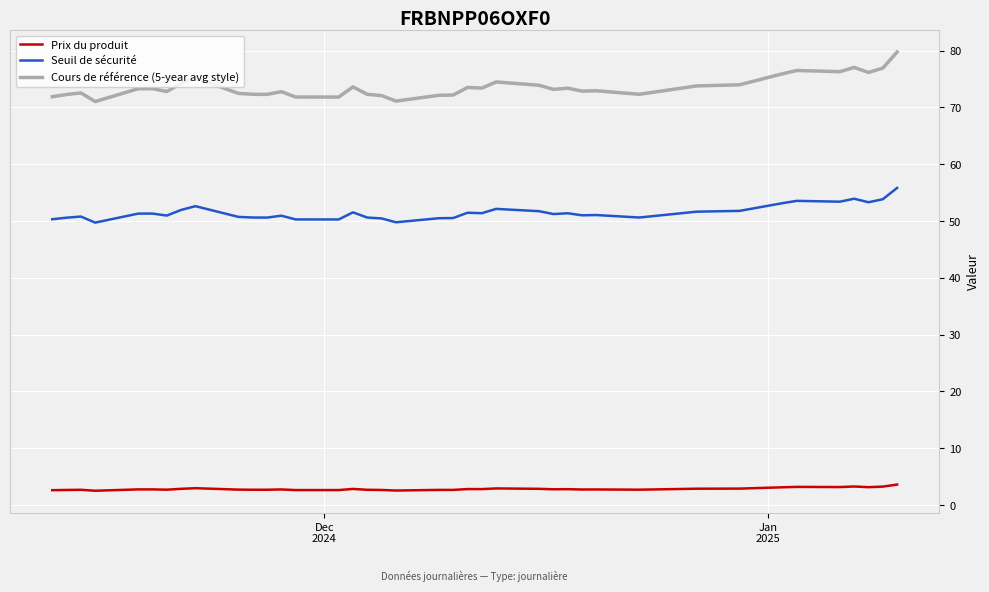

What is the minimum value shown in the chart?

2.5